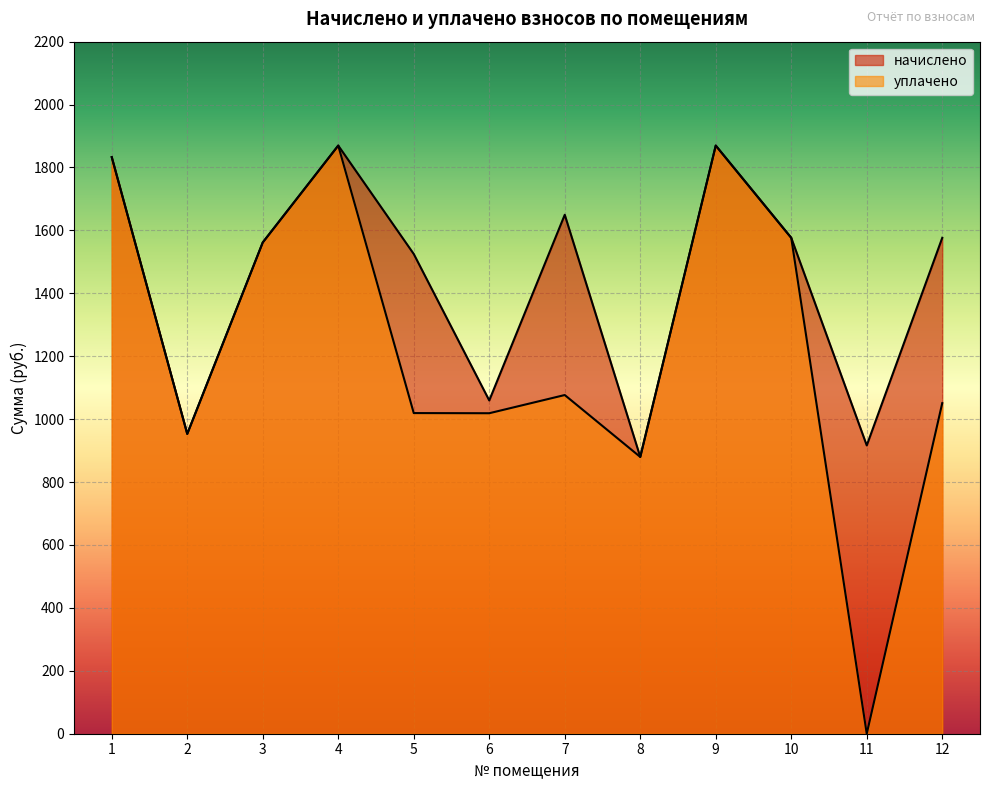

The value of уплачено at 8 is 241.9. True or false?

False